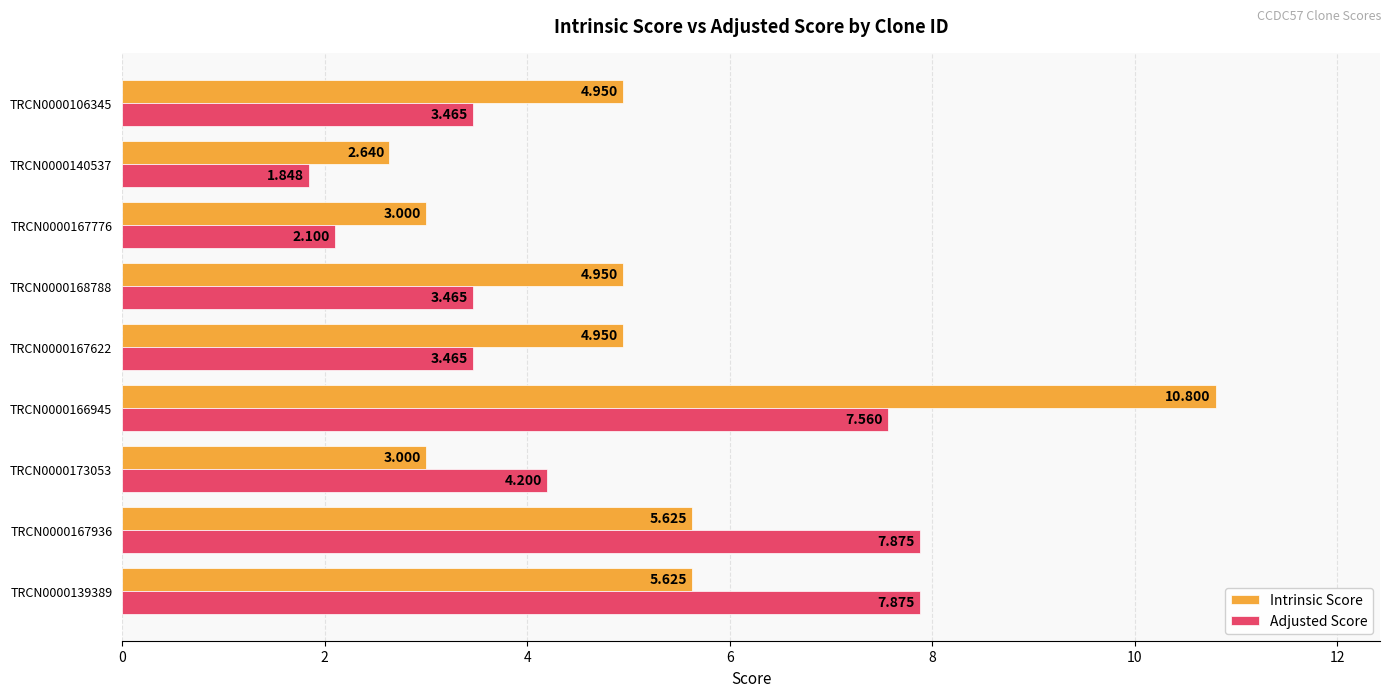

Is the value of Intrinsic Score at TRCN0000173053 greater than the value of Adjusted Score at TRCN0000168788?

No